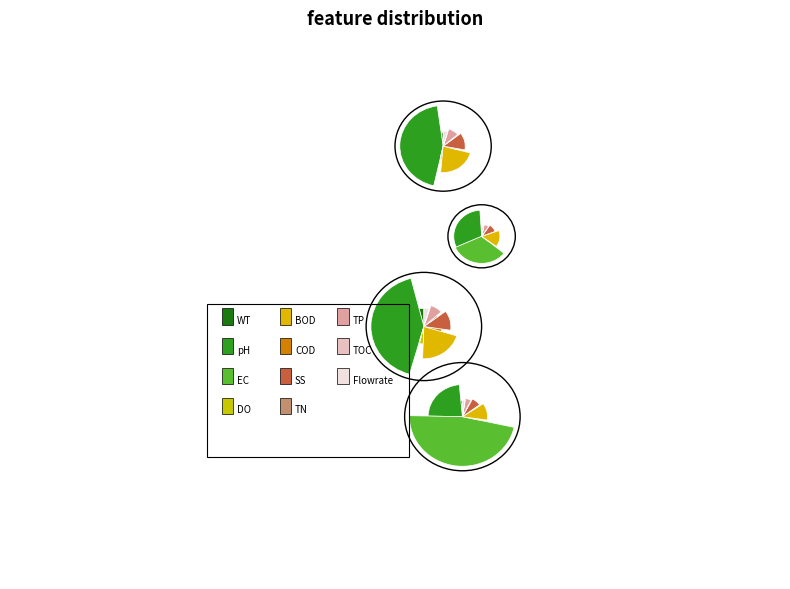

Does 164240 represent more than half of the total?

Yes